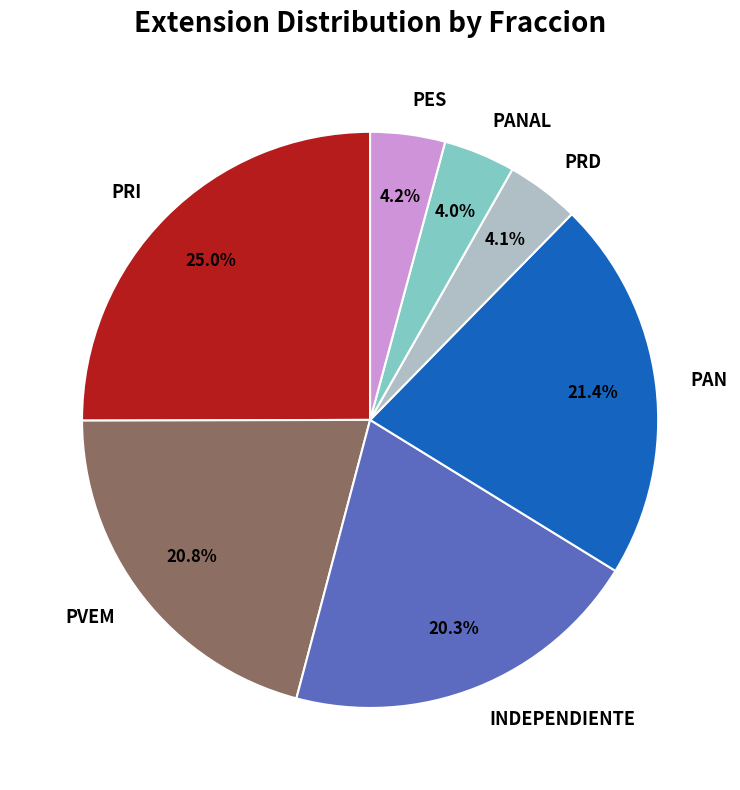

What is the largest slice in the pie chart?

PRI